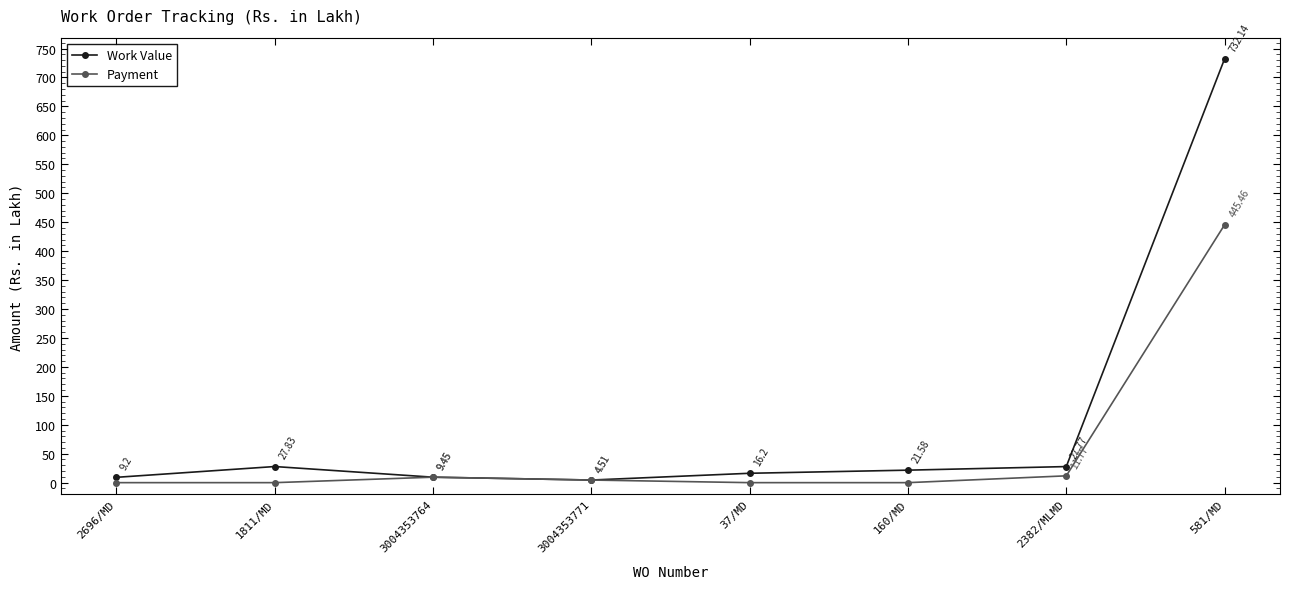

Rank the series at 581/MD from lowest to highest value.

Payment, Work Value